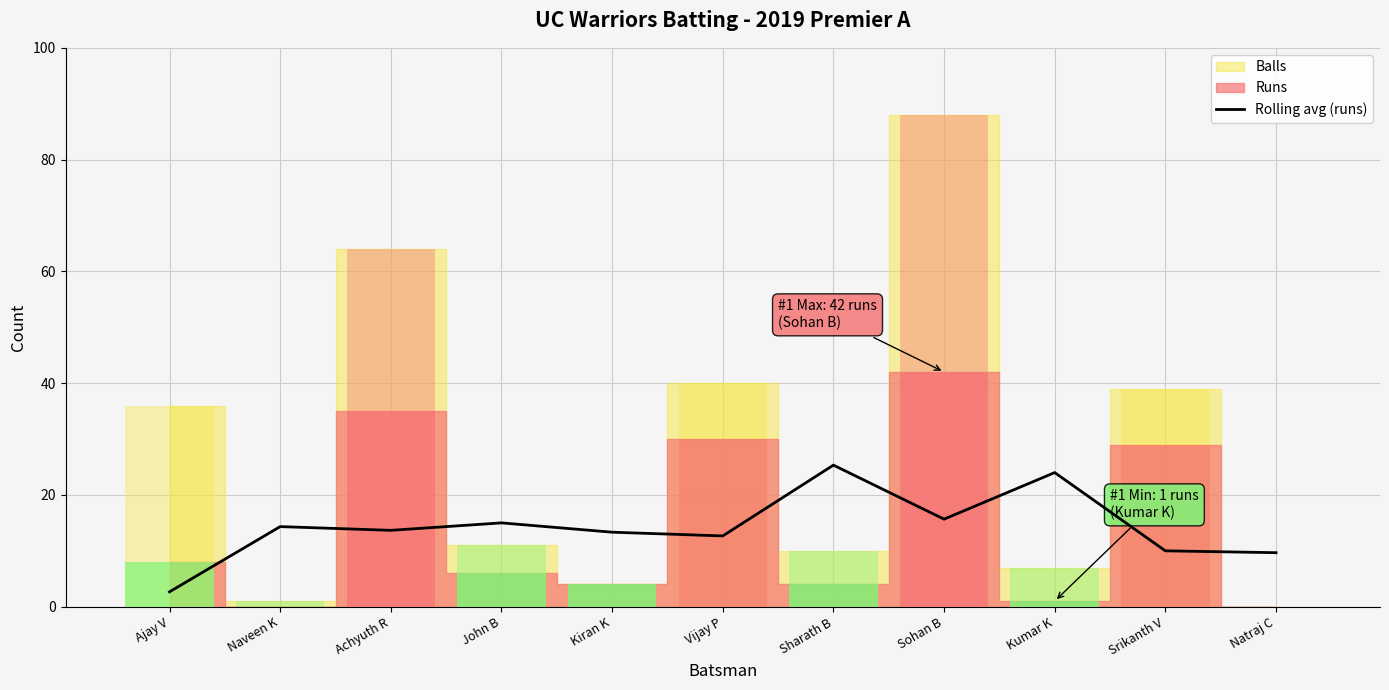

At which label does the data first exceed 13?

Naveen K